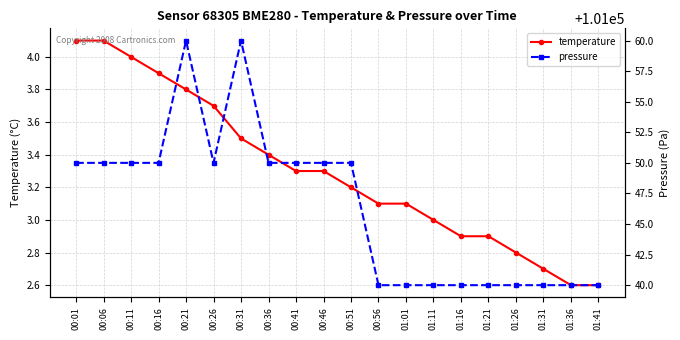

True or false: temperature has a value of 4.3 at 01:16.

False